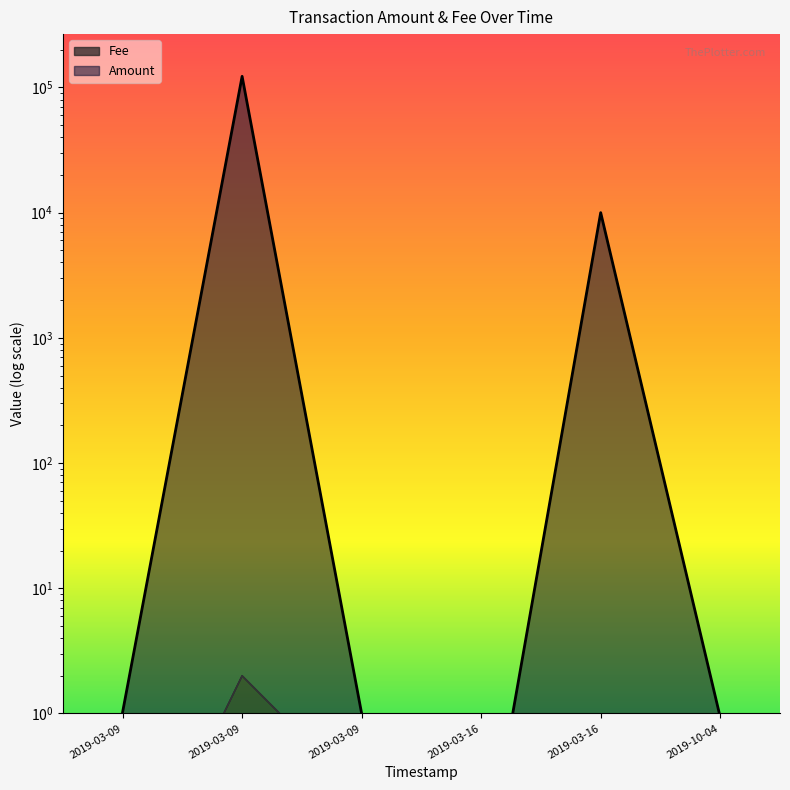

What is the total value across all series at 2019-10-04?

1.9